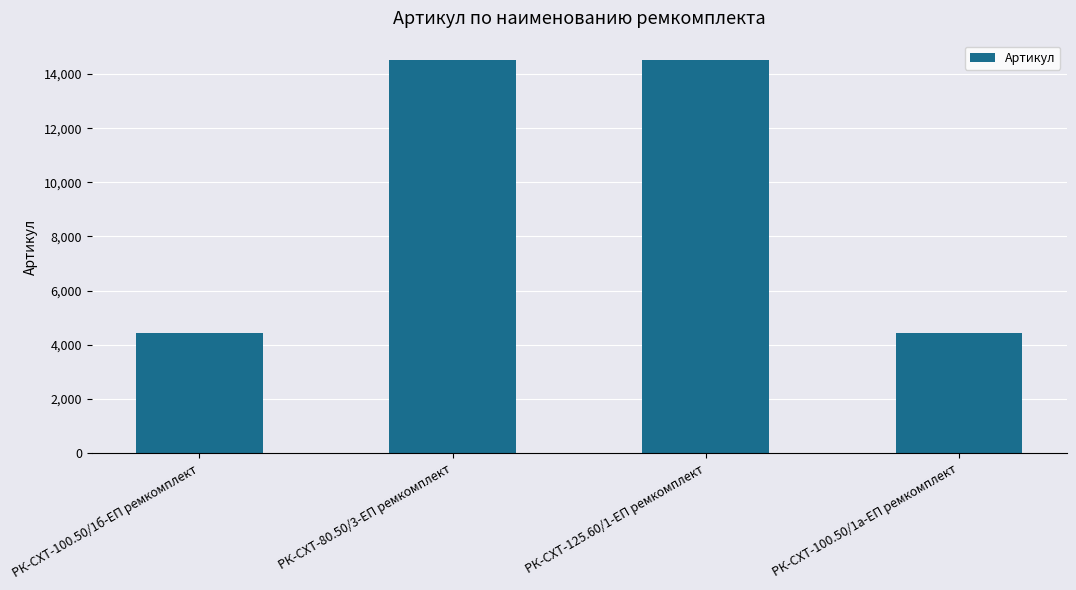

What is the label of the 3rd bar from the right?

РК-СХТ-80.50/3-ЕП ремкомплект